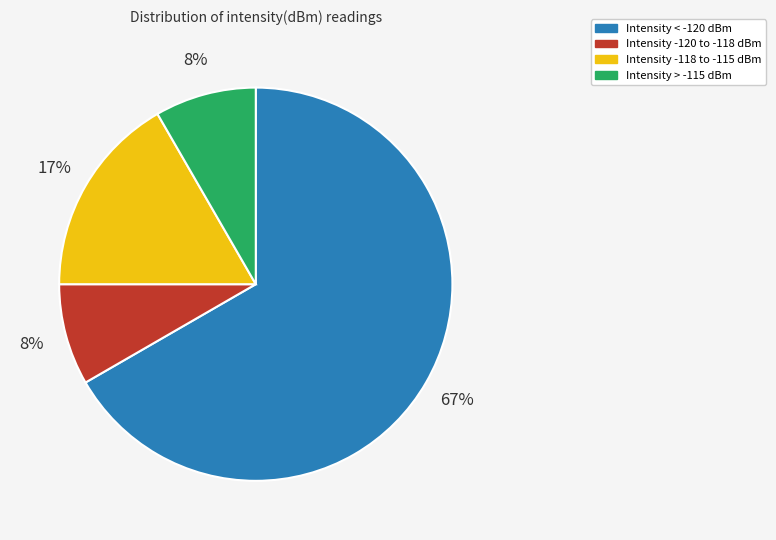

Is there any slice that represents more than half of the pie?

Yes